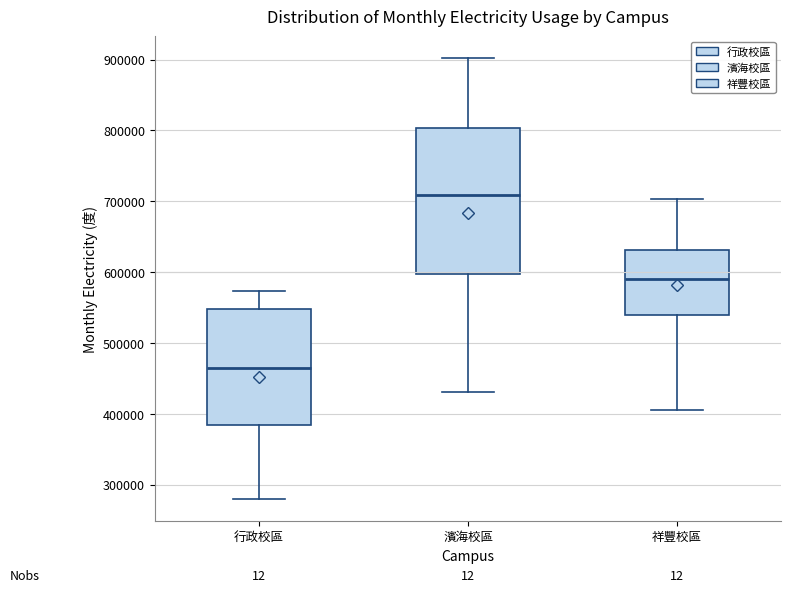

Reading left to right, transcribe this box plot: for each box, give where its median line is, the range the box spans, and where its two whiskers end, as read against the y-axis. The values are not printed on the chart, so give them approximately, as read against the axis.

行政校區: median 470000, box 380000 to 550000, whiskers 280000 to 570000
濱海校區: median 710000, box 600000 to 800000, whiskers 430000 to 900000
祥豐校區: median 590000, box 540000 to 630000, whiskers 410000 to 700000